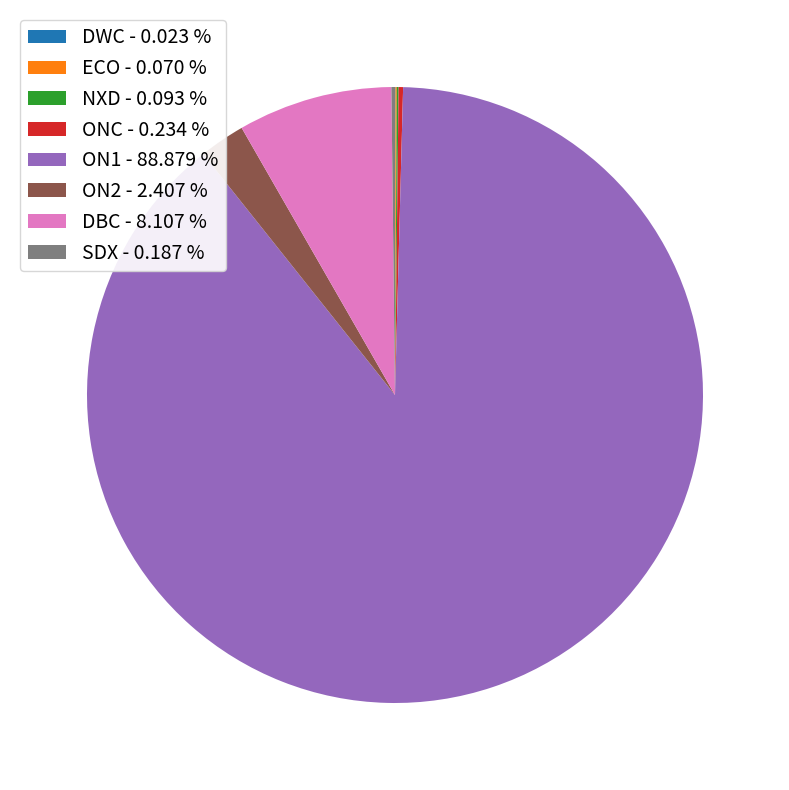

The ON1 slice represents 89% of the pie. True or false?

True